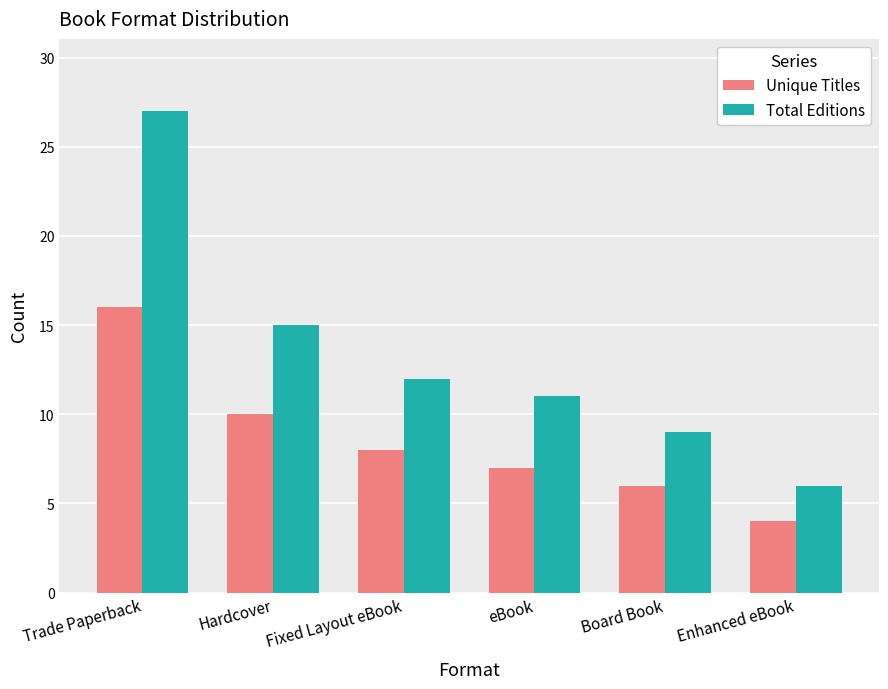

Reading left to right, transcribe all the data shown in this chart.

Unique Titles: 16	10	8	7	6	4
Total Editions: 27	15	12	11	9	6